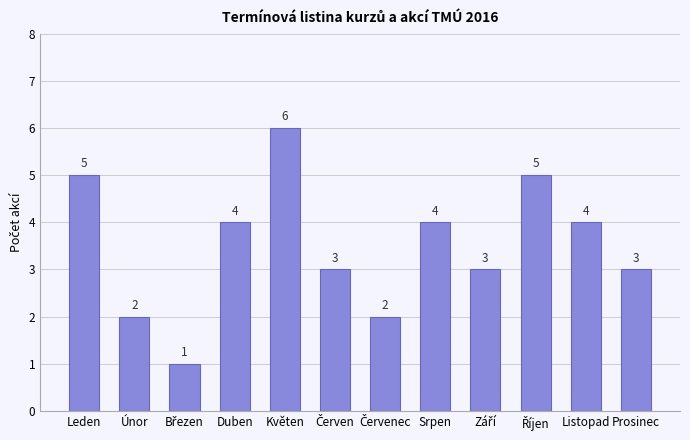

What is the approximate value at Leden?

5